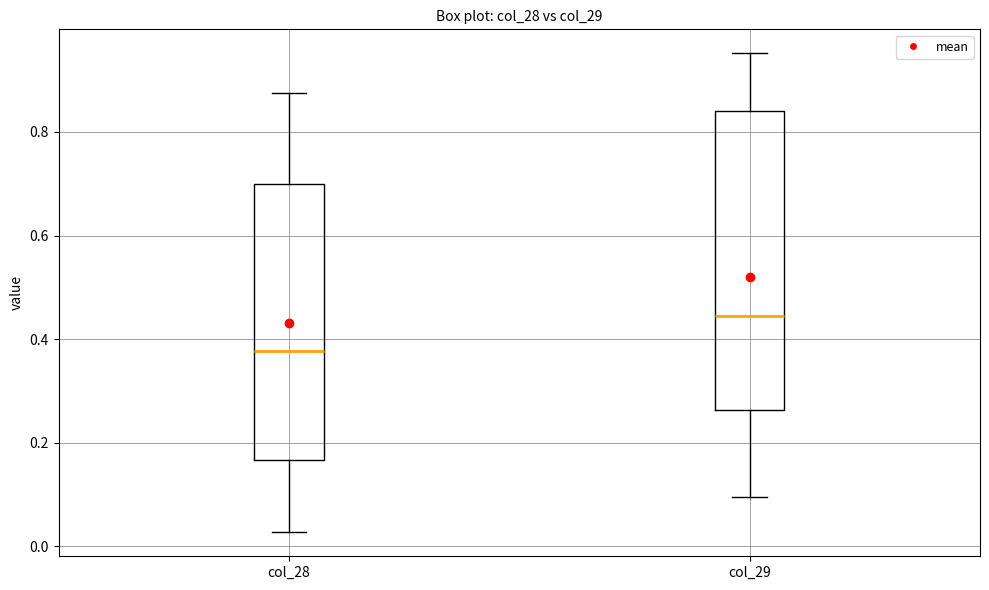

Reading left to right, transcribe this box plot: for each box, give where its median line is, the range the box spans, and where its two whiskers end, as read against the y-axis. The values are not printed on the chart, so give them approximately, as read against the axis.

col_28: median 0.38, box 0.16 to 0.70, whiskers 0.02 to 0.88
col_29: median 0.44, box 0.26 to 0.84, whiskers 0.10 to 0.96